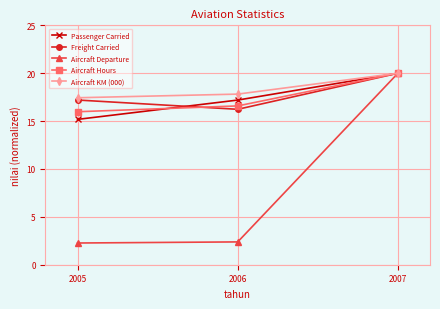

What is the total value across all series at 2005?

68.1